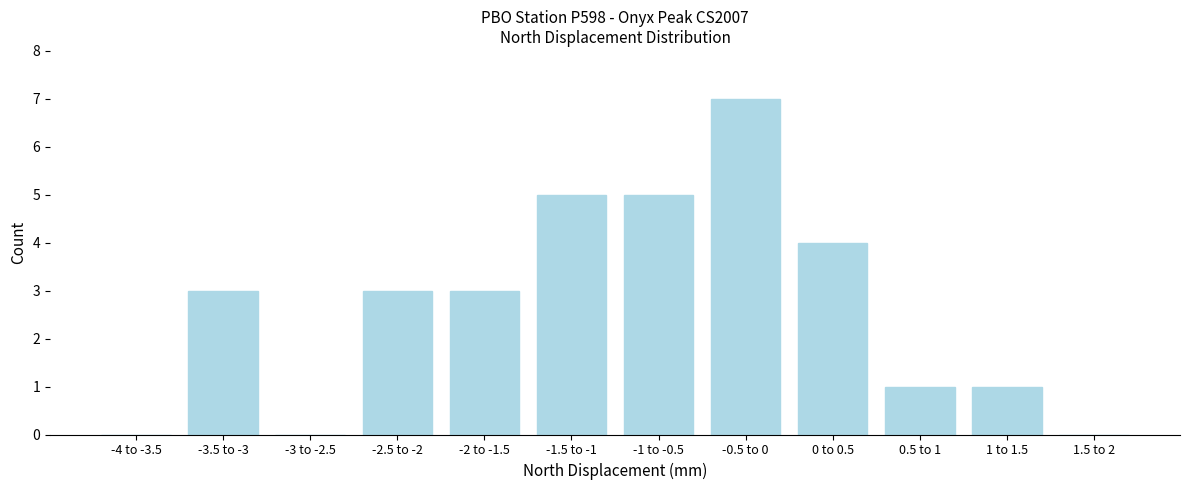

Reading left to right, what are all the values shown in this chart?

-4 to -3.5=0	-3.5 to -3=3	-3 to -2.5=0	-2.5 to -2=3	-2 to -1.5=3	-1.5 to -1=5	-1 to -0.5=5	-0.5 to 0=7	0 to 0.5=4	0.5 to 1=1	1 to 1.5=1	1.5 to 2=0